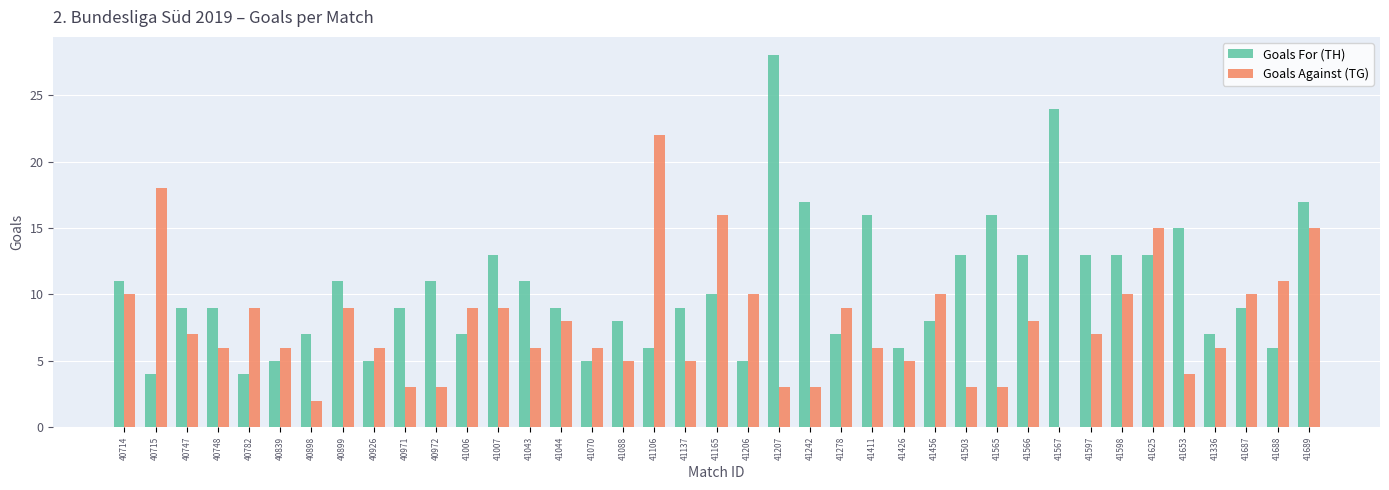

The value of Goals For (TH) at 41688 is 3. True or false?

False